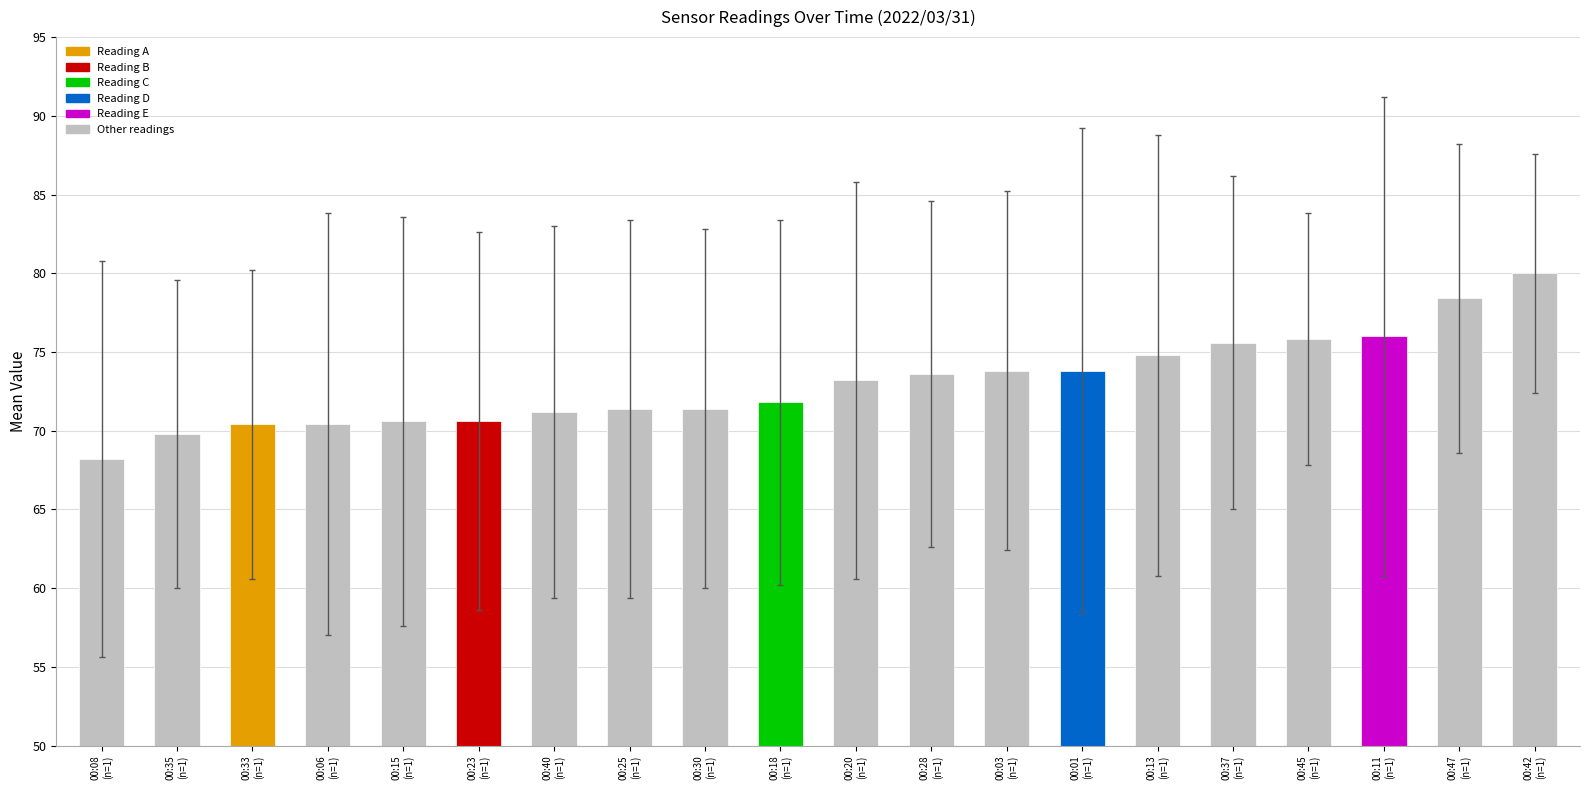

How many bars are there in total?

20